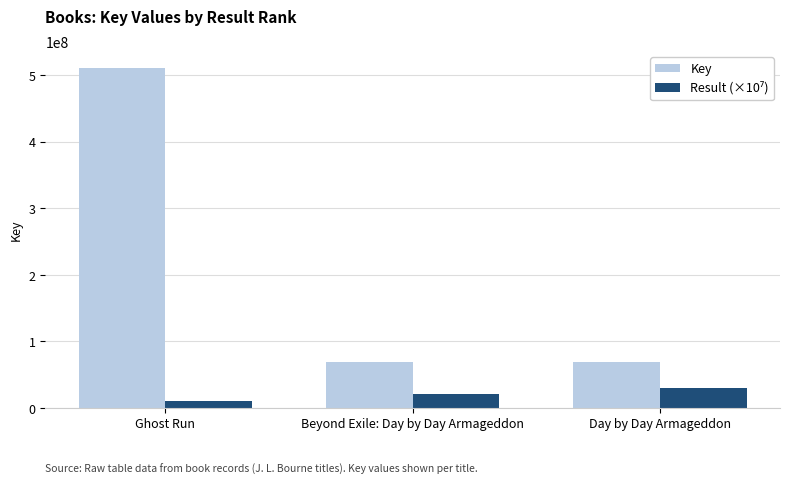

Which category has the highest value in the Key series?

Ghost Run